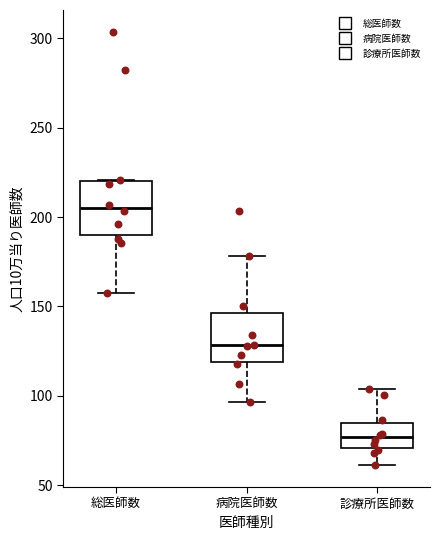

Which box has the highest median line?

総医師数